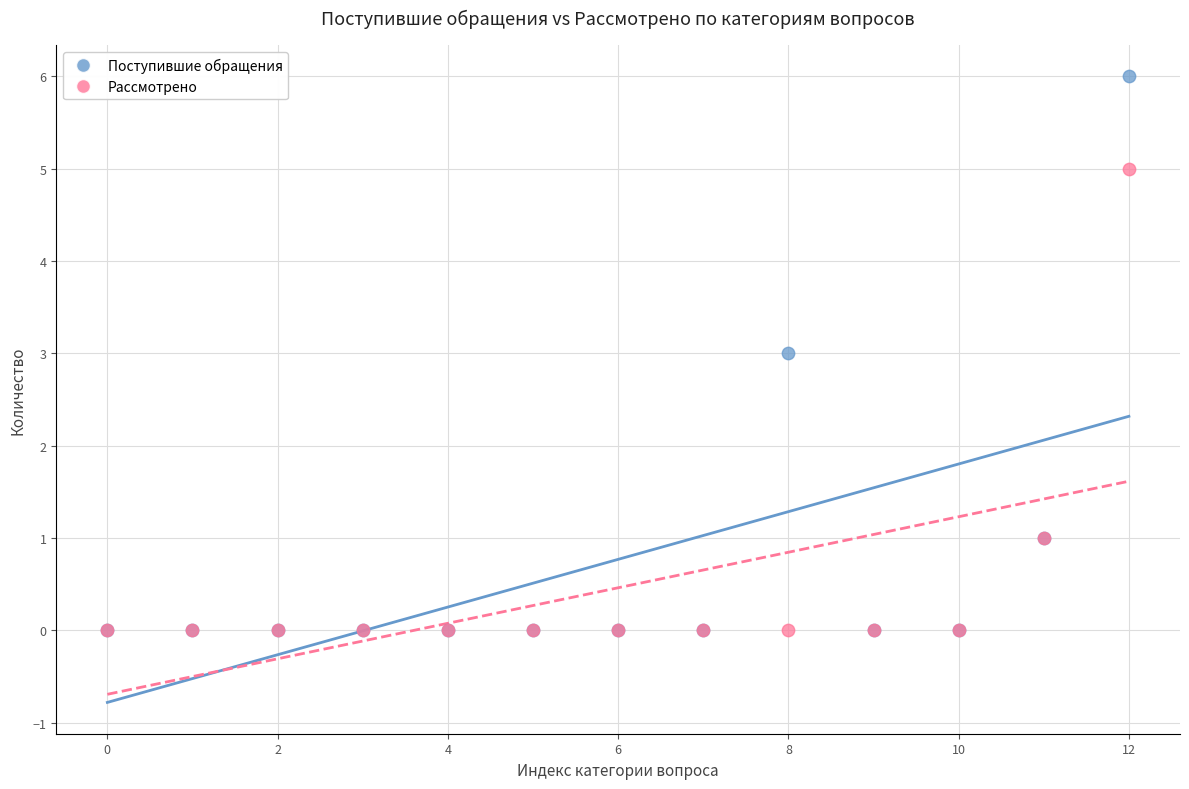

Which series has the widest spread of Y values?

Поступившие обращения